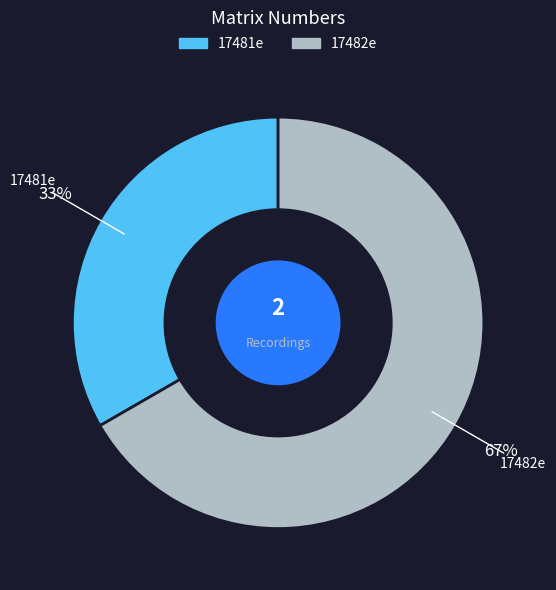

Which has a higher value, 17481e or 17482e?

17482e